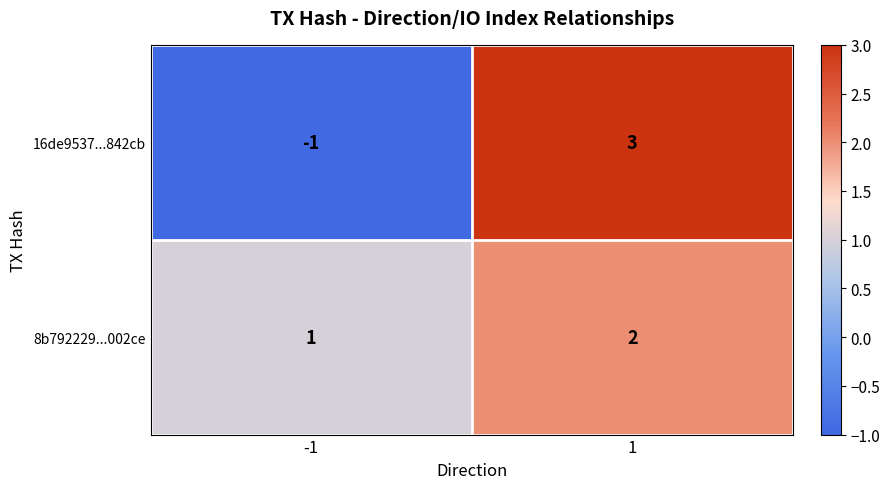

Which series has the widest spread of values?

16de9537...842cb